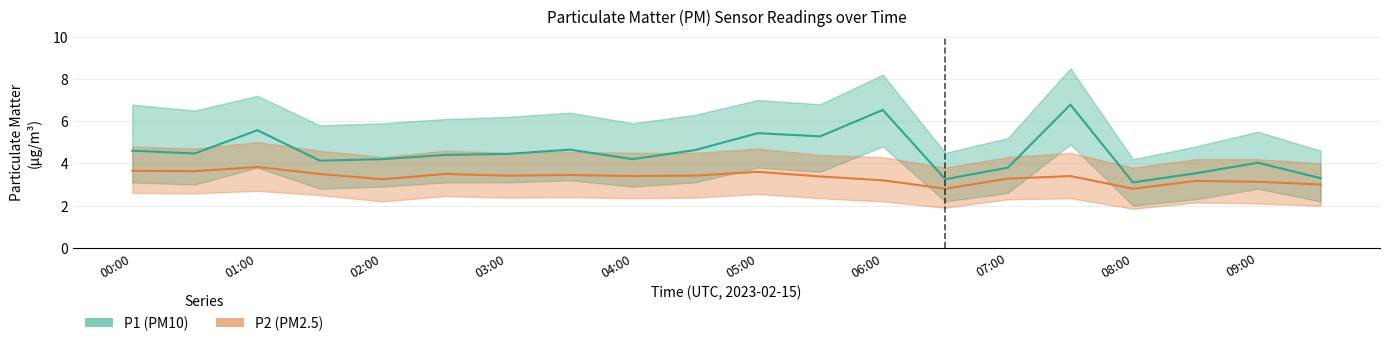

What is the sum of all P2 (PM2.5) values?

66.8